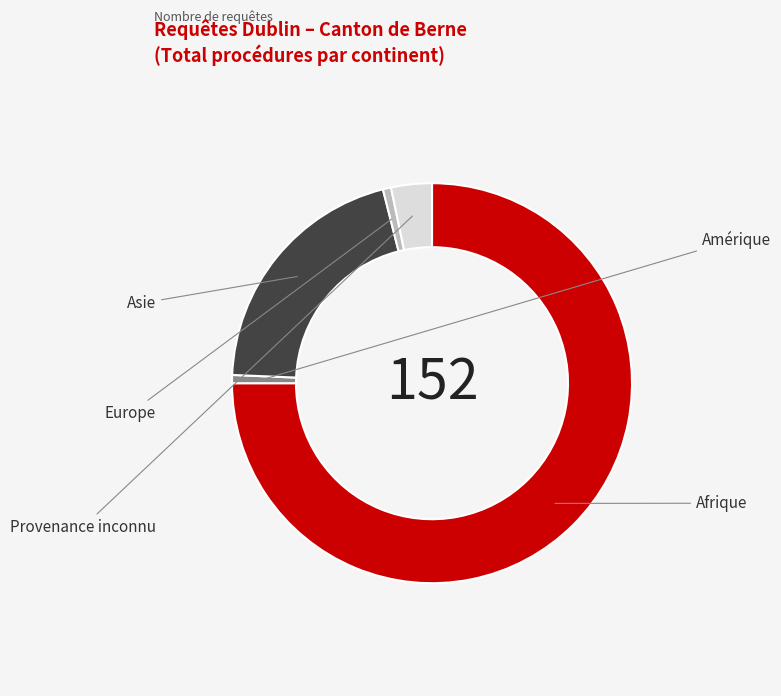

Count the number of slices in the pie.

5